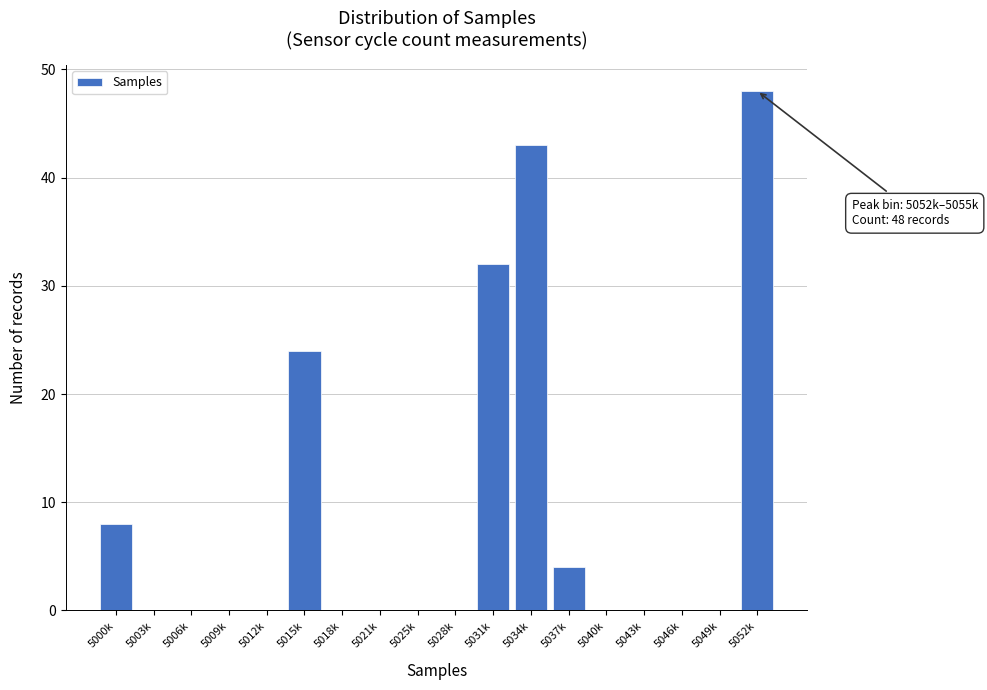

Reading right to left, transcribe all the data shown in this chart.

5052k=48	5049k=0	5046k=0	5043k=0	5040k=0	5037k=4	5034k=43	5031k=32	5028k=0	5025k=0	5021k=0	5018k=0	5015k=24	5012k=0	5009k=0	5006k=0	5003k=0	5000k=8